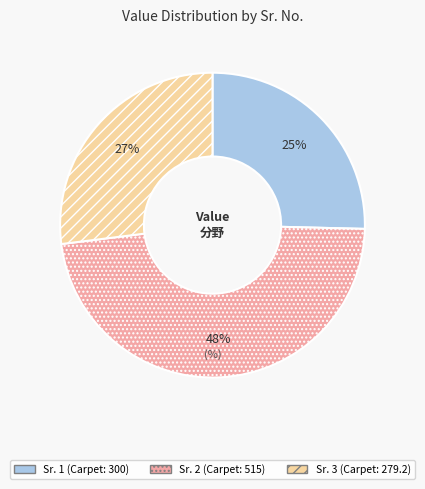

To the nearest percent, what is the average slice percentage?

33%